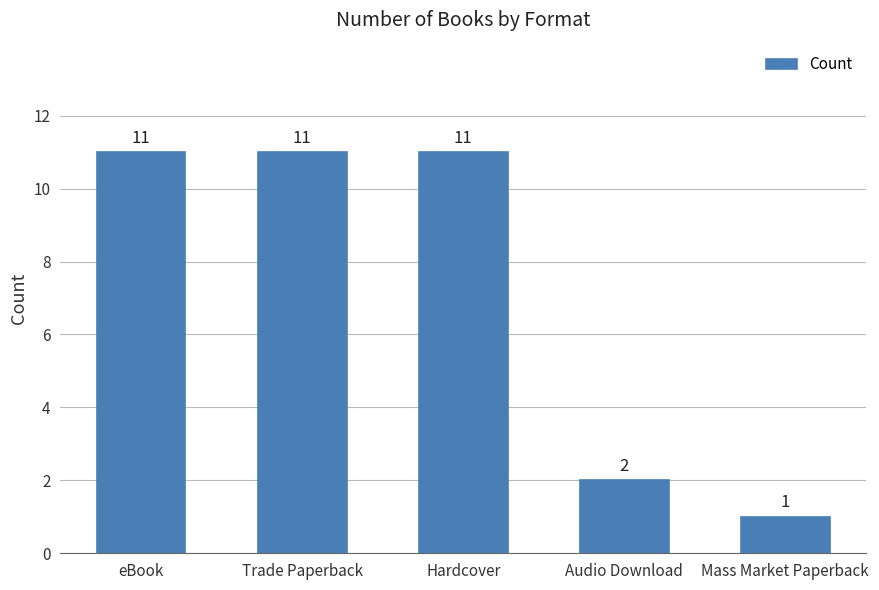

The value at Mass Market Paperback is 1. True or false?

True